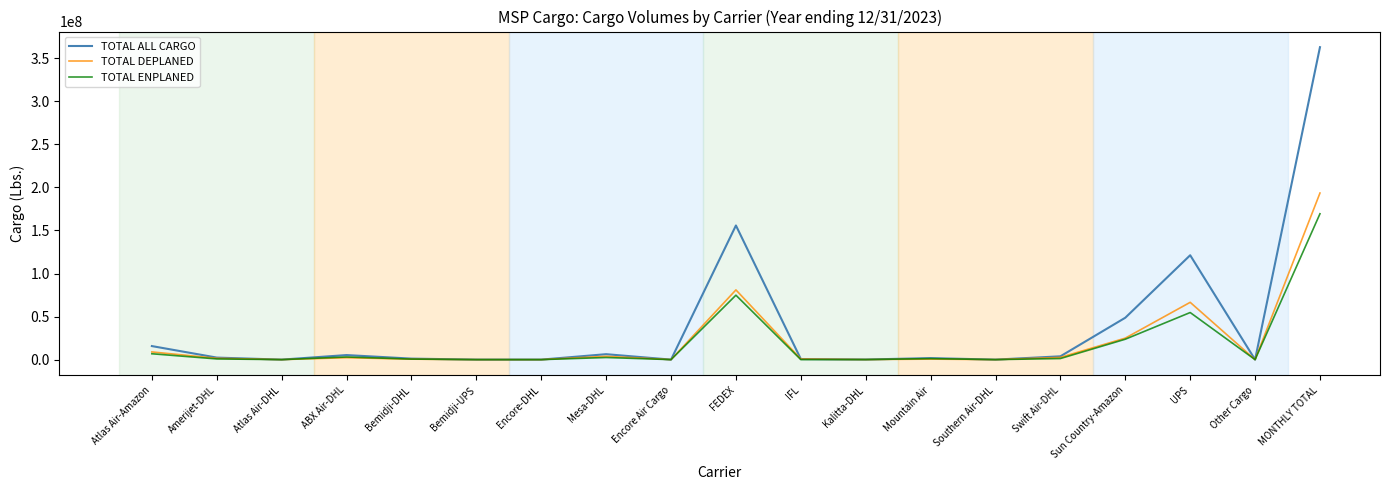

What is the average value of the TOTAL ALL CARGO series?

38207588